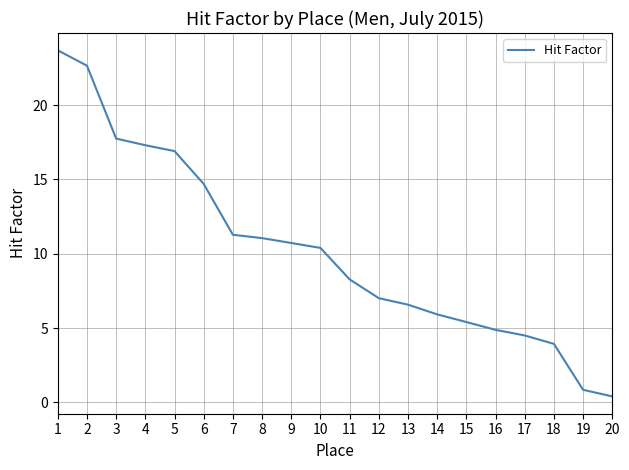

Is it true that the value at 14 is 5.9?

True